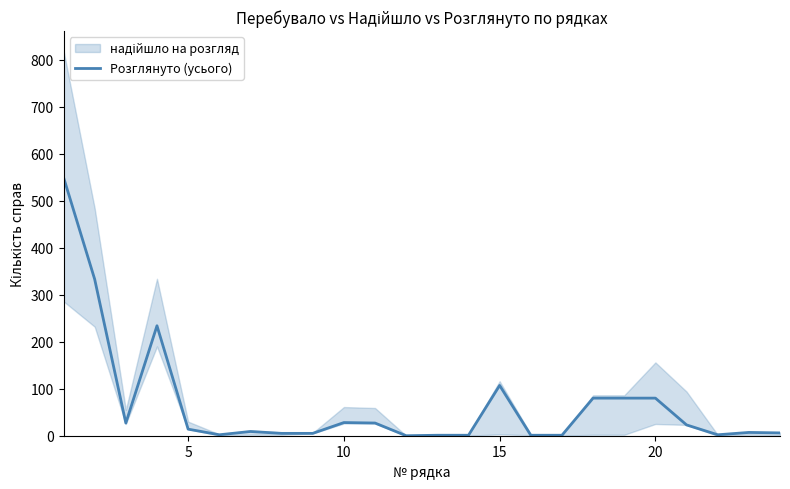

What is the highest value of the Розглянуто (усього) series?

550